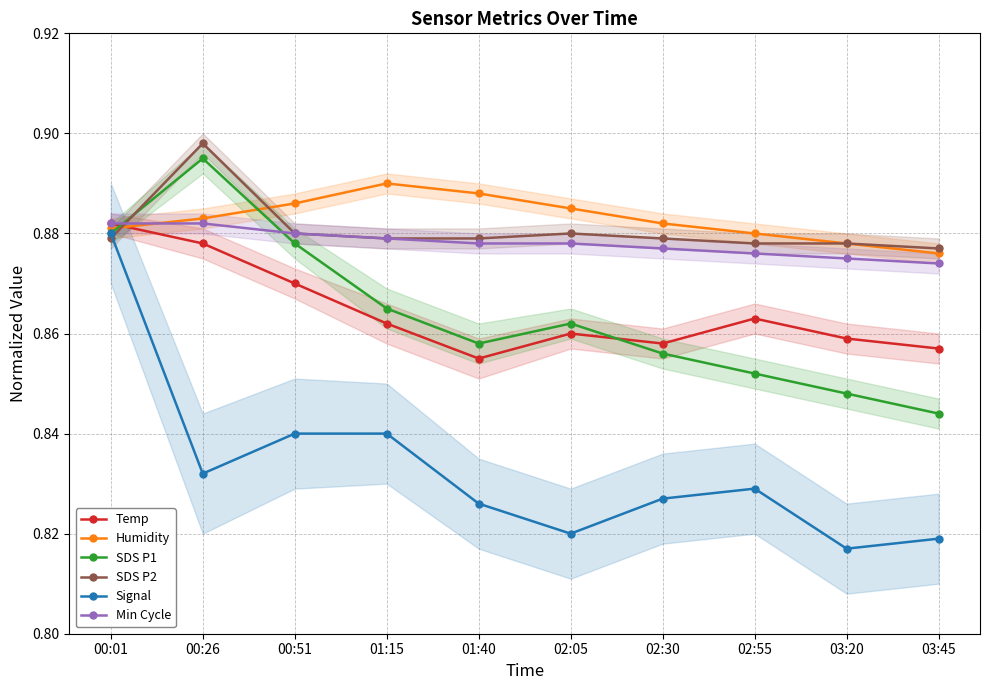

True or false: Min Cycle and SDS P2 intersect in this chart.

True